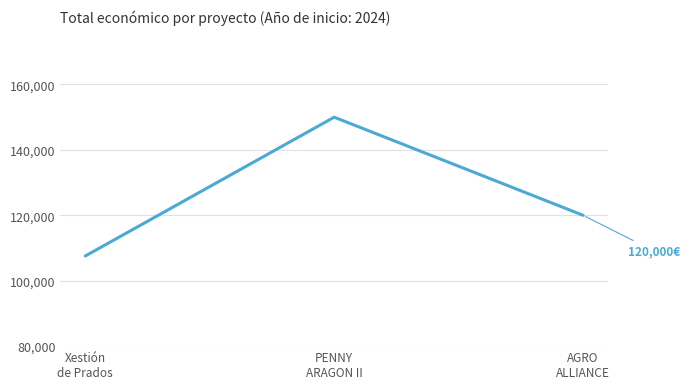

What is the greatest value displayed?

150000